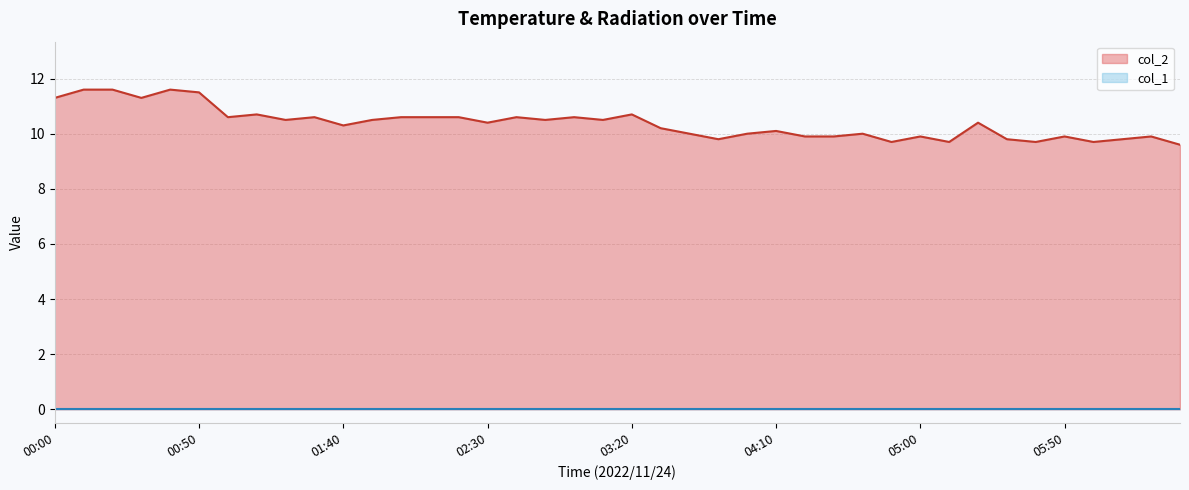

What value does the data have at 2022/11/24 01:10?

10.7